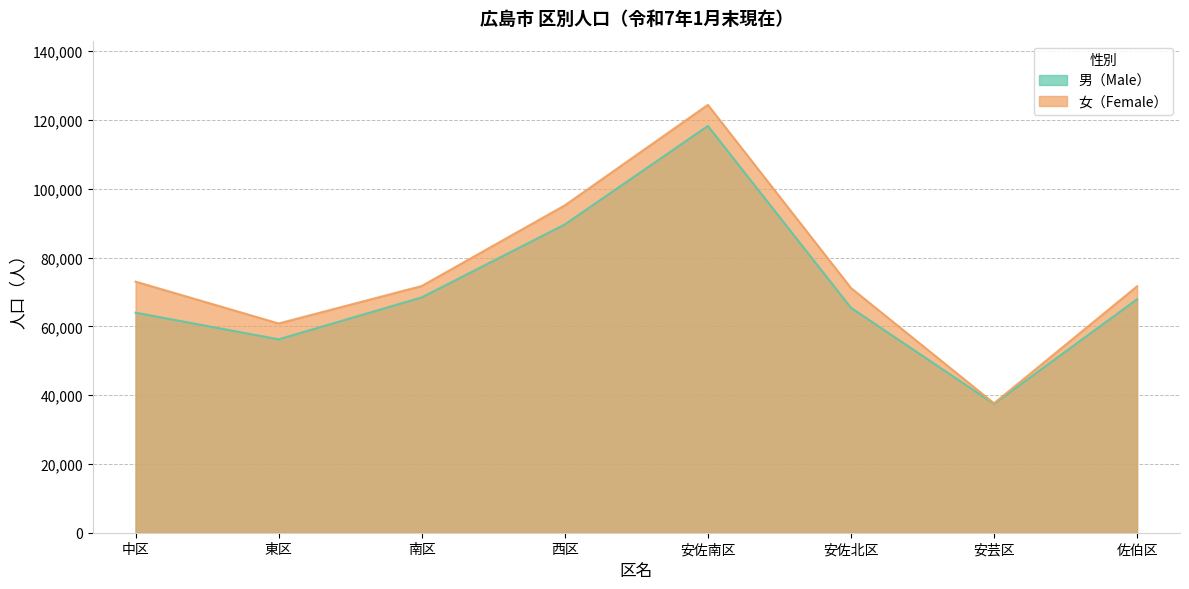

What is the approximate value of 女（Female） at 安佐北区, to the nearest 10?

71150